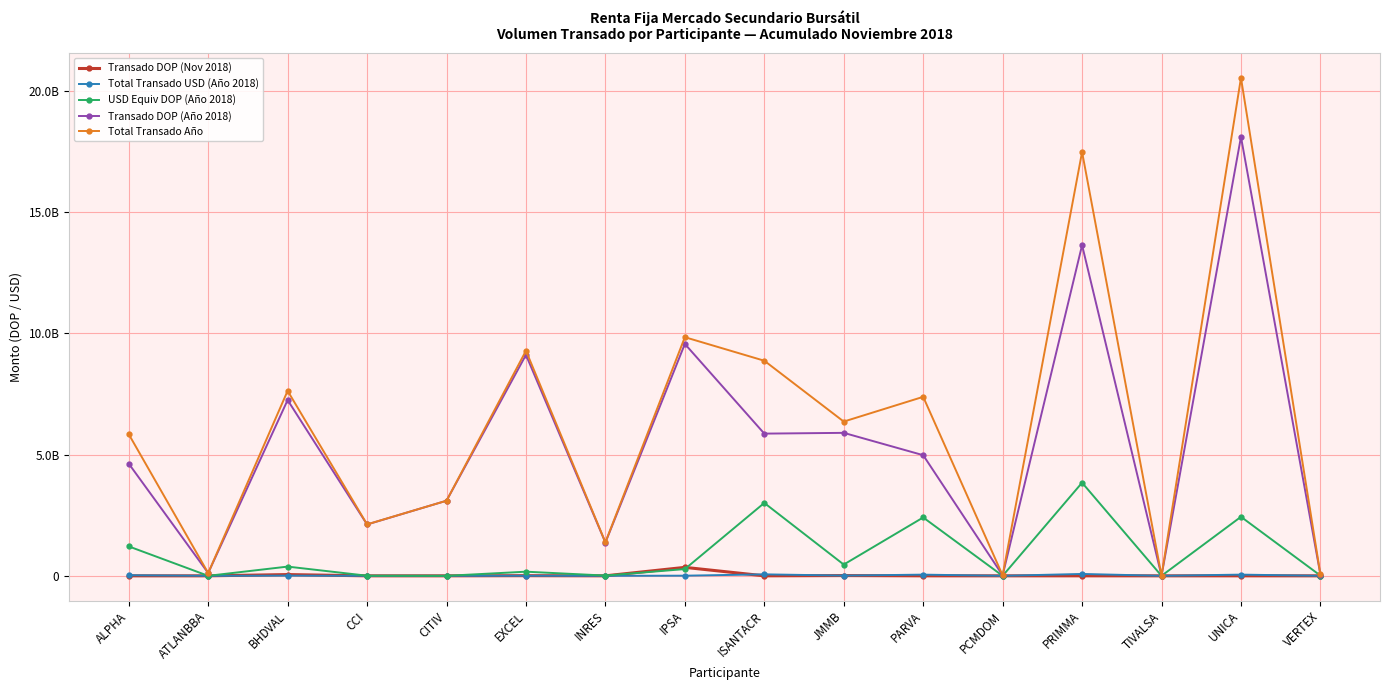

Is it true that Transado DOP (Nov 2018) equals 0.0 at VERTEX?

True